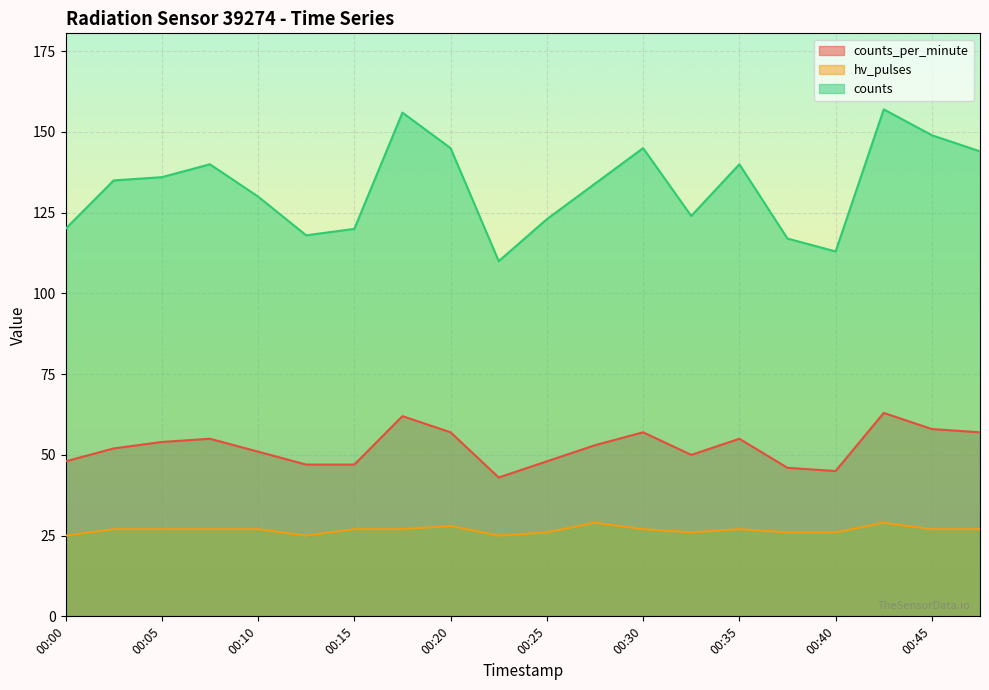

True or false: counts has more than 2 interior local peaks.

True